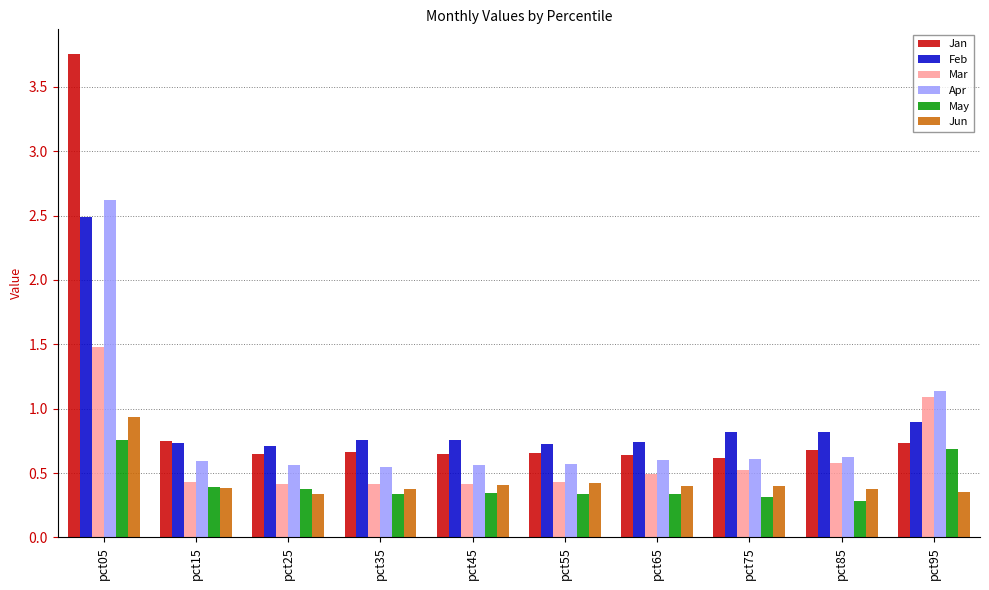

At which label does Feb reach its peak?

pct05